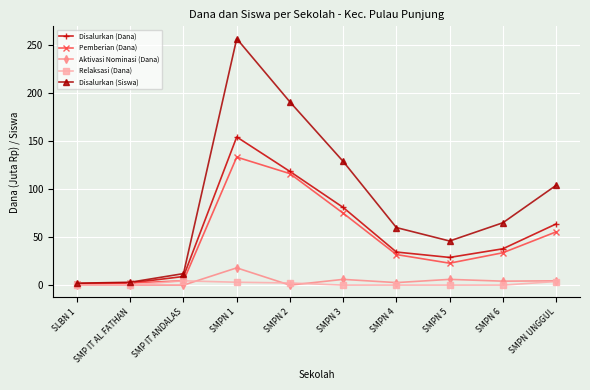

Between SMP IT ANDALAS and SMPN 6, which series saw the biggest shift?

Disalurkan (Siswa)